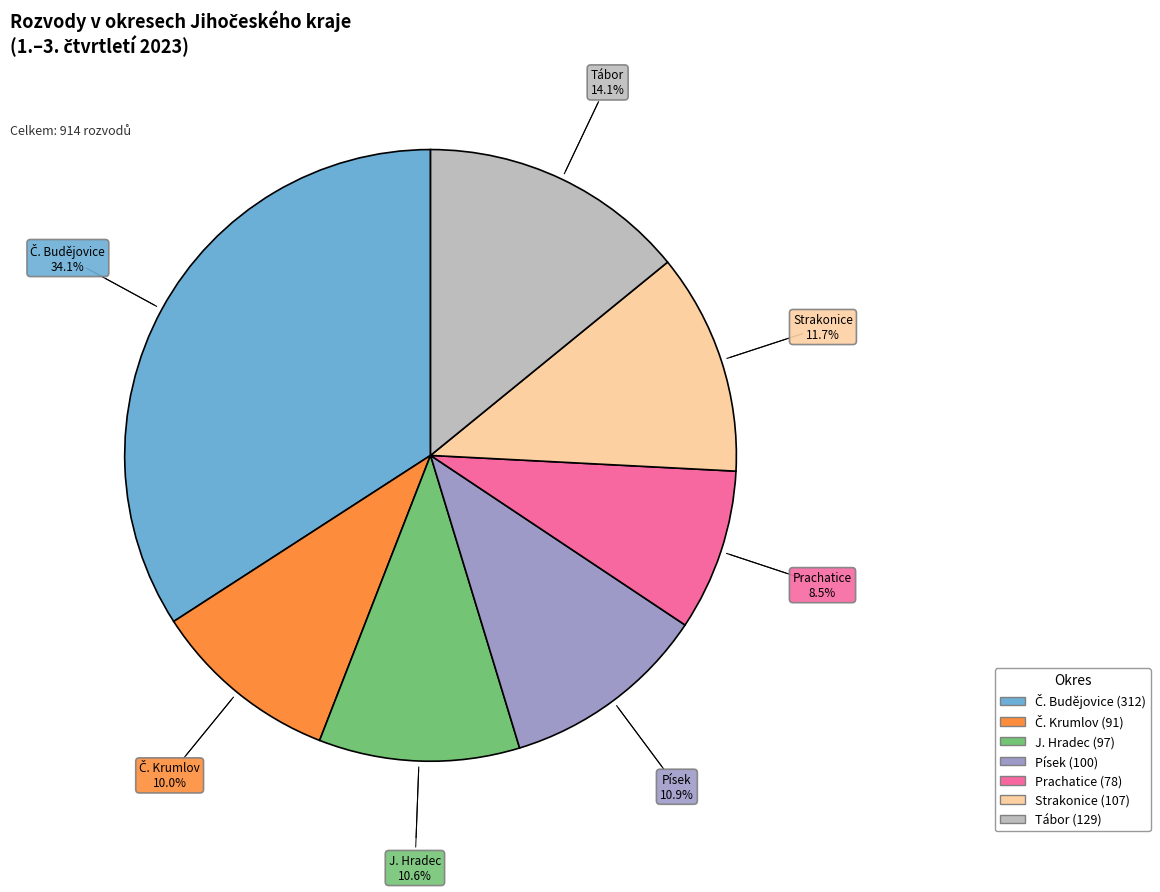

To the nearest percent, what portion does J. Hradec represent?

11%